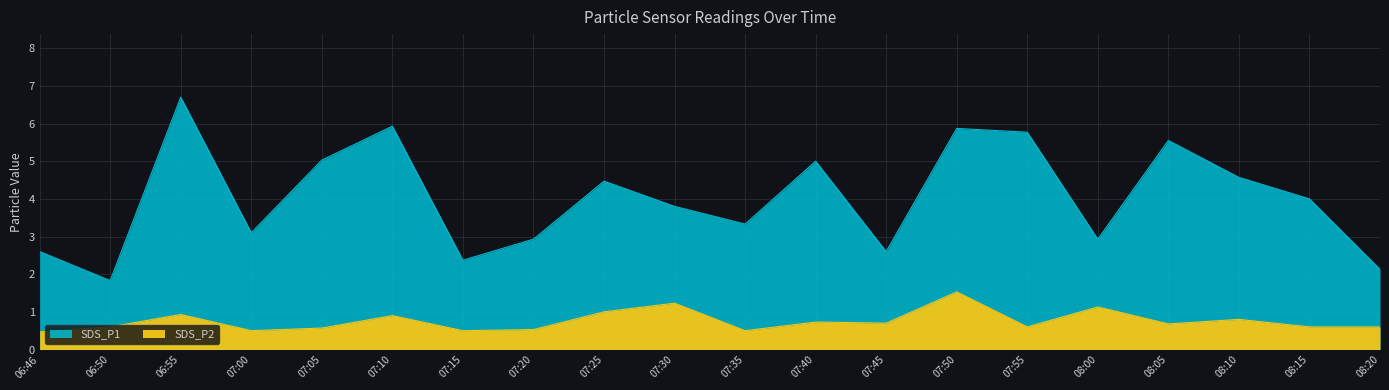

Which has a higher value, 08:15 or 08:20?

08:15